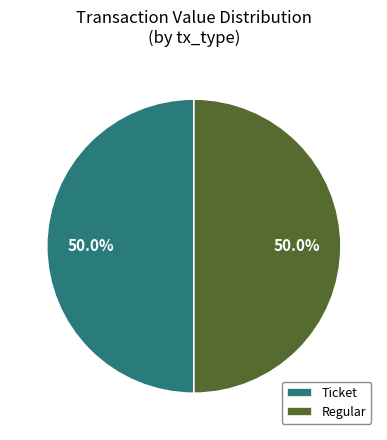

What percentage is NOT represented by Ticket?

50.0%